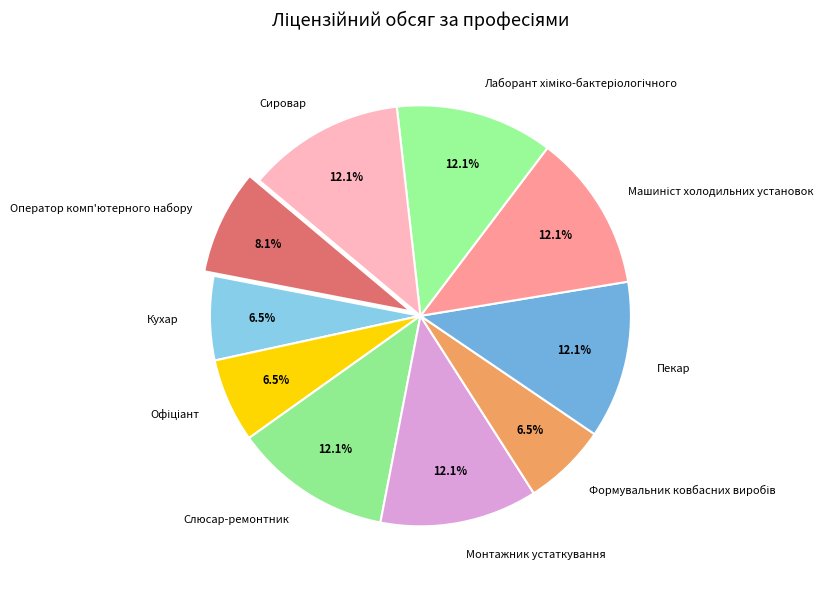

Does Оператор комп'ютерного набору represent more than half of the total?

No